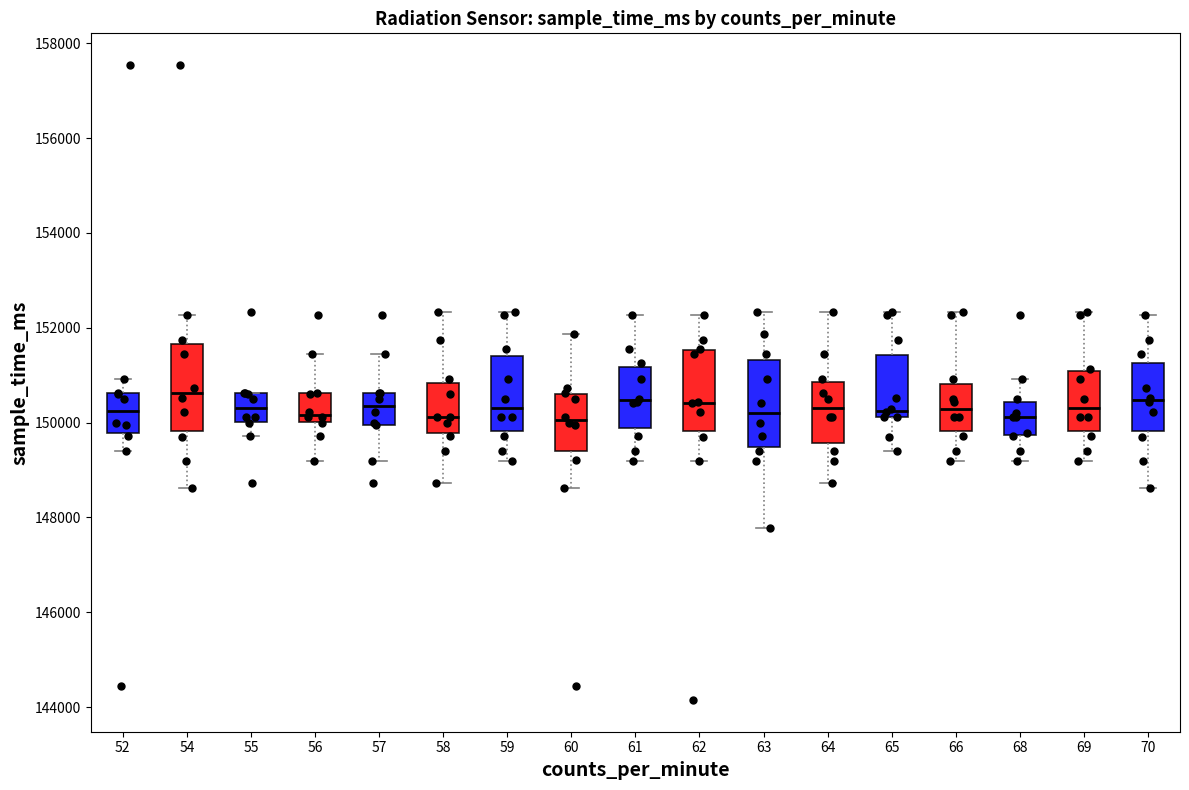

Reading left to right, transcribe this box plot: for each box, give where its median line is, the range the box spans, and where its two whiskers end, as read against the y-axis. The values are not printed on the chart, so give them approximately, as read against the axis.

52: median 150200, box 149800 to 150600, whiskers 149400 to 151000
54: median 150600, box 149800 to 151600, whiskers 148600 to 152200
55: median 150400, box 150000 to 150600, whiskers 149800 to 150600
56: median 150200, box 150000 to 150600, whiskers 149200 to 151400
57: median 150400, box 150000 to 150600, whiskers 149200 to 151400
58: median 150200, box 149800 to 150800, whiskers 148800 to 152400
59: median 150400, box 149800 to 151400, whiskers 149200 to 152400
60: median 150000, box 149400 to 150600, whiskers 148600 to 151800
61: median 150400, box 149800 to 151200, whiskers 149200 to 152200
62: median 150400, box 149800 to 151600, whiskers 149200 to 152200
63: median 150200, box 149400 to 151400, whiskers 147800 to 152400
64: median 150400, box 149600 to 150800, whiskers 148800 to 152400
65: median 150200 (just above the box's lower edge), box 150200 to 151400, whiskers 149400 to 152400
66: median 150200, box 149800 to 150800, whiskers 149200 to 152400
68: median 150200, box 149800 to 150400, whiskers 149200 to 151000
69: median 150400, box 149800 to 151000, whiskers 149200 to 152400
70: median 150400, box 149800 to 151200, whiskers 148600 to 152200